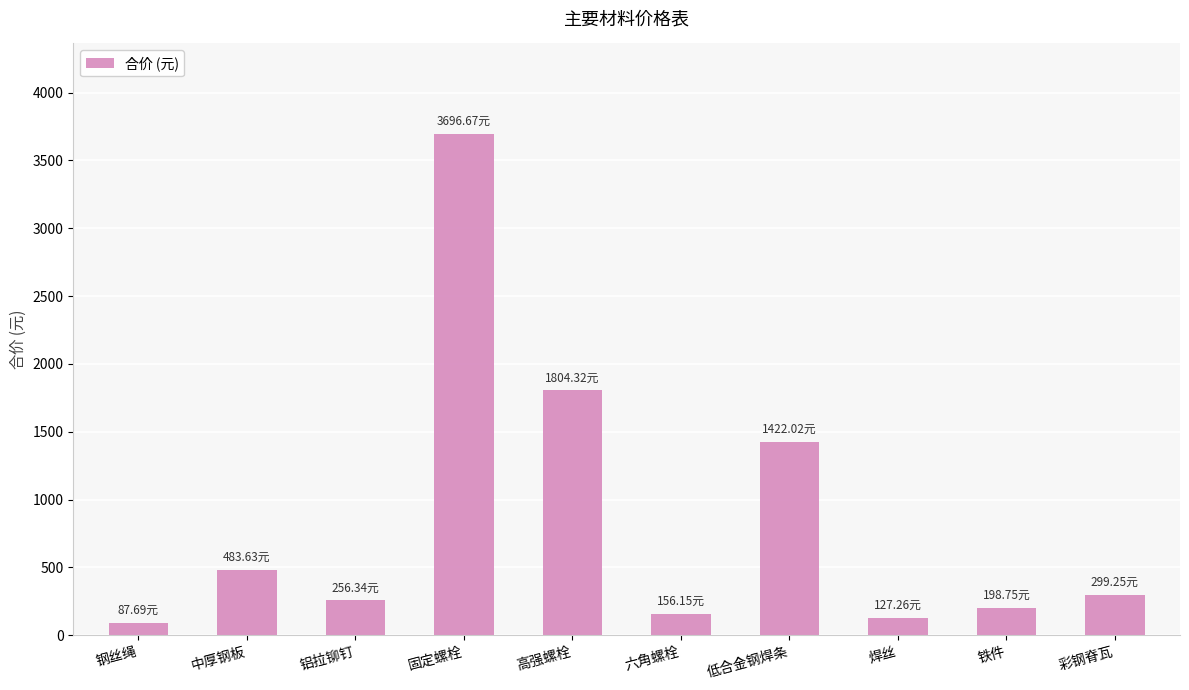

What is the difference between the maximum and minimum values?

3609.0